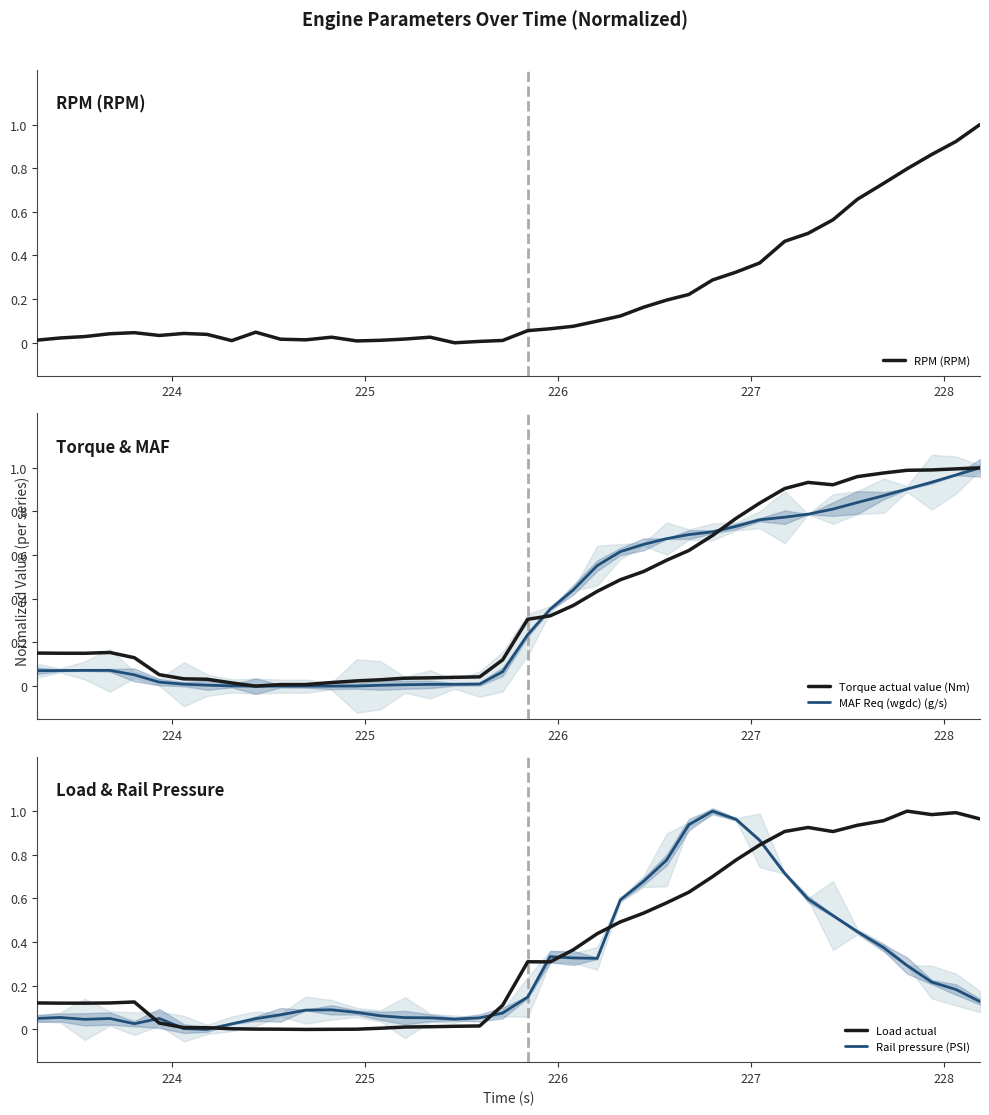

In Rail pressure (PSI), how many points are lower than both neighbors (excluding endpoints)?

5